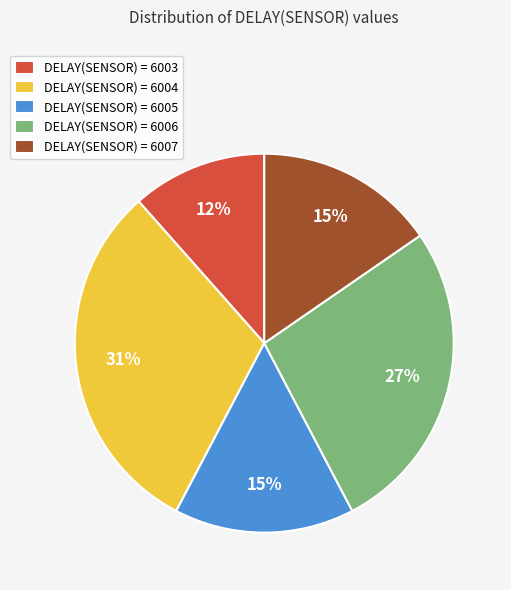

Count the number of slices in the pie.

5